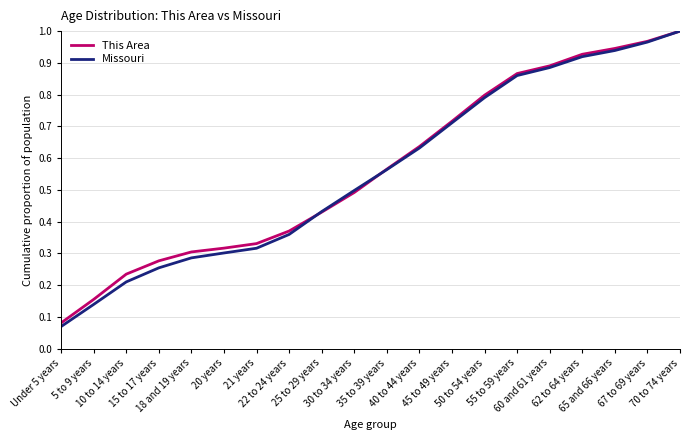

At which label does This Area reach its peak?

70 to 74 years